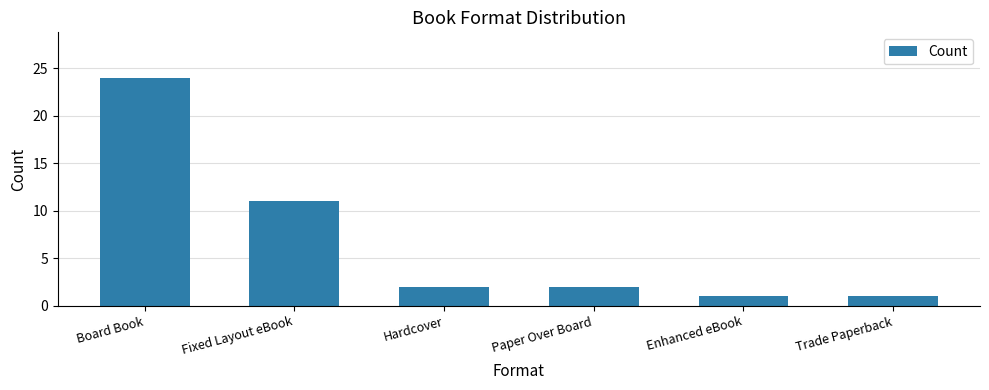

How many categories are shown in the chart?

6